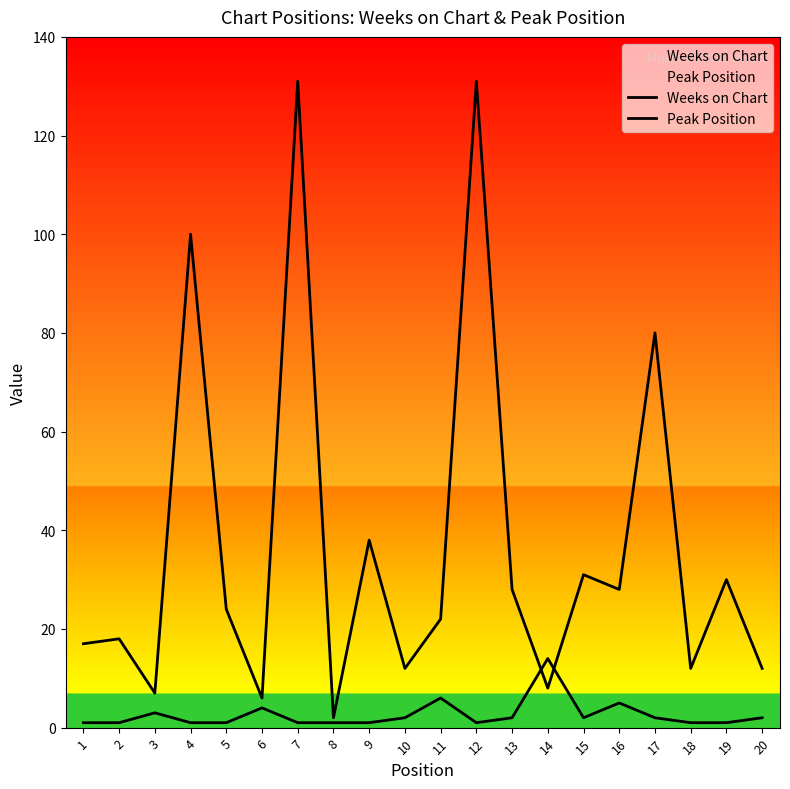

How many interior local valleys does the Weeks on Chart series have?

7